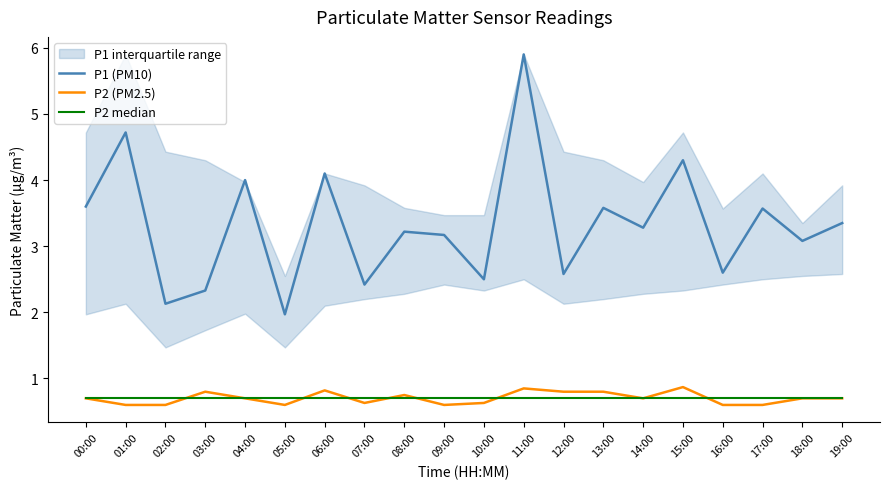

What is the sum of all P2 (PM2.5) values?

14.0